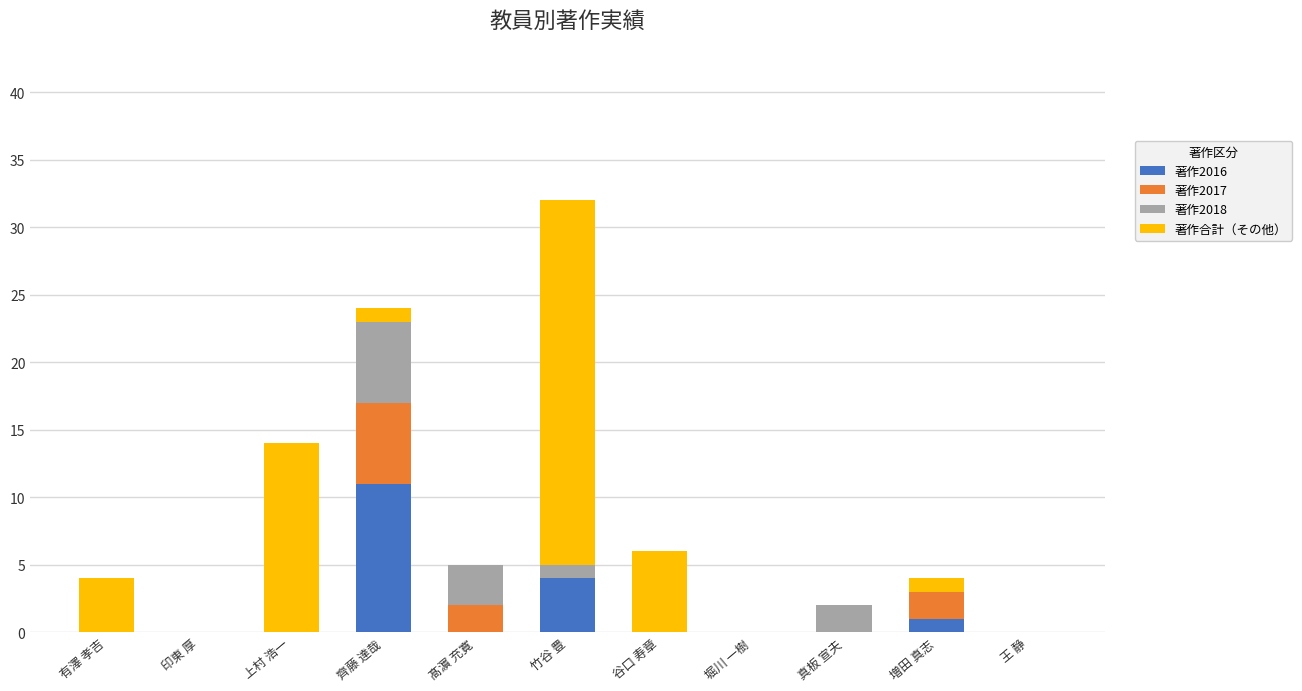

The value of 著作2016 at 王 静 is 5. True or false?

False